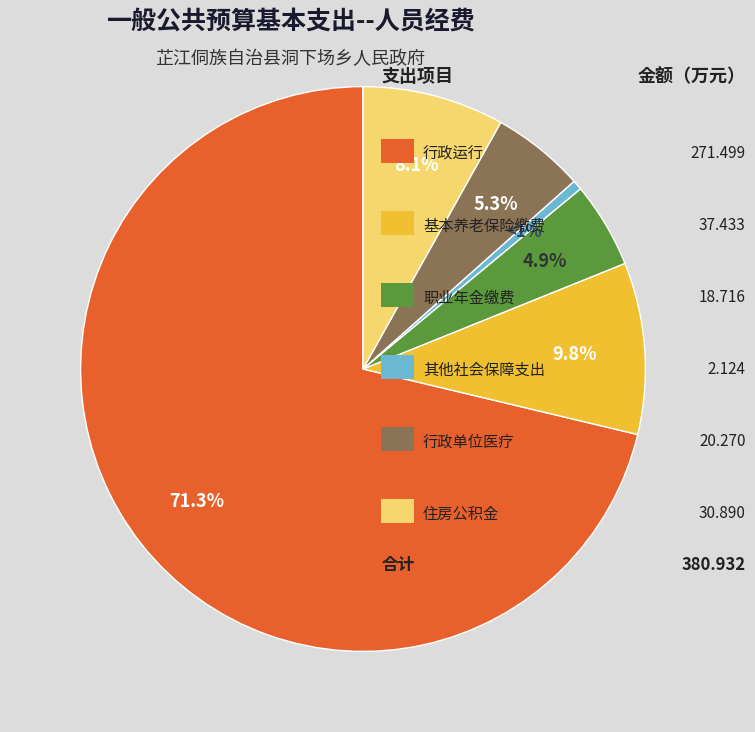

Is there any slice that represents more than half of the pie?

Yes